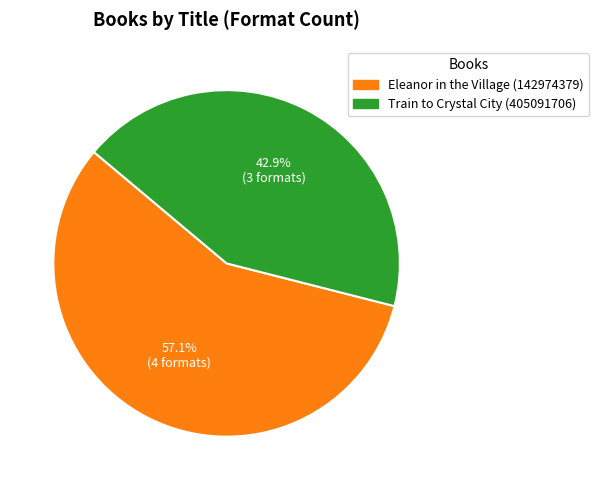

Count the number of slices in the pie.

2